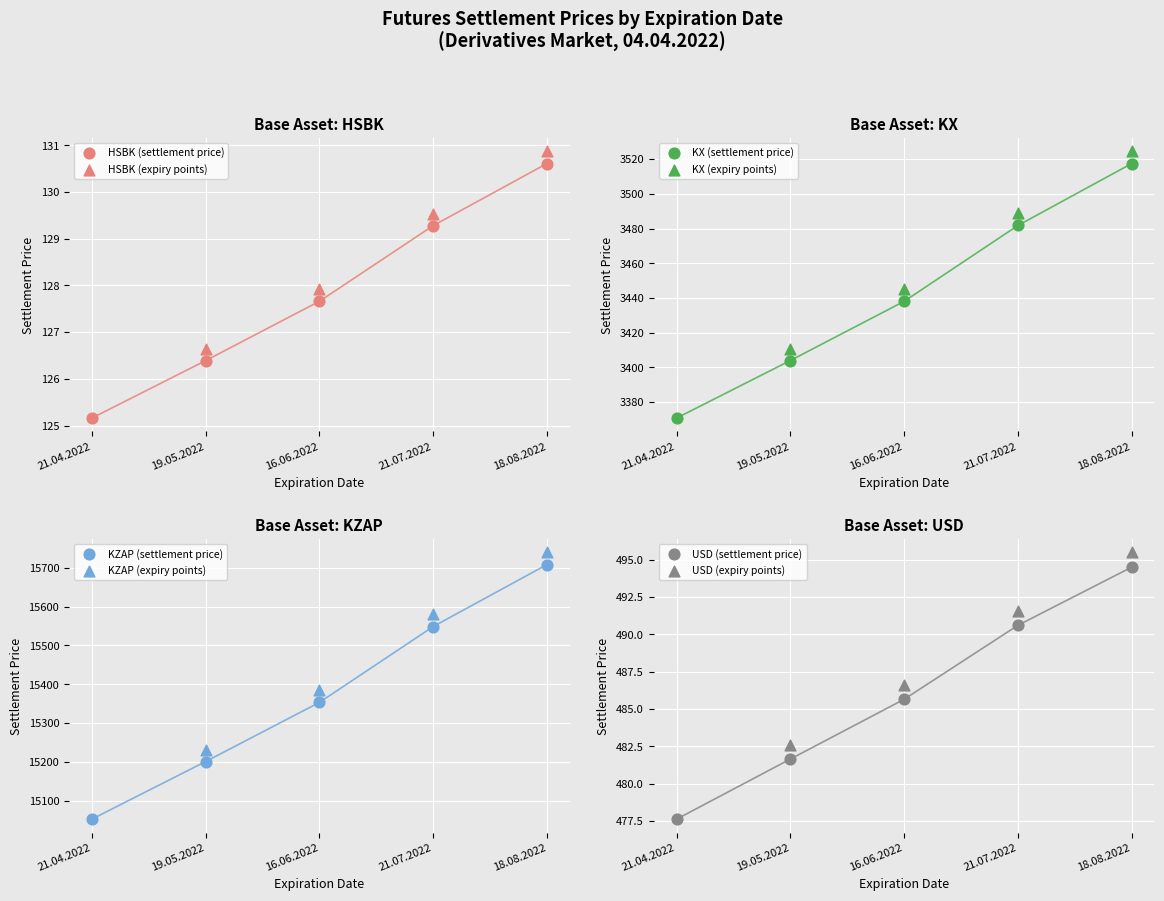

What are all the series names shown in the legend?

HSBK, KX, KZAP, USD